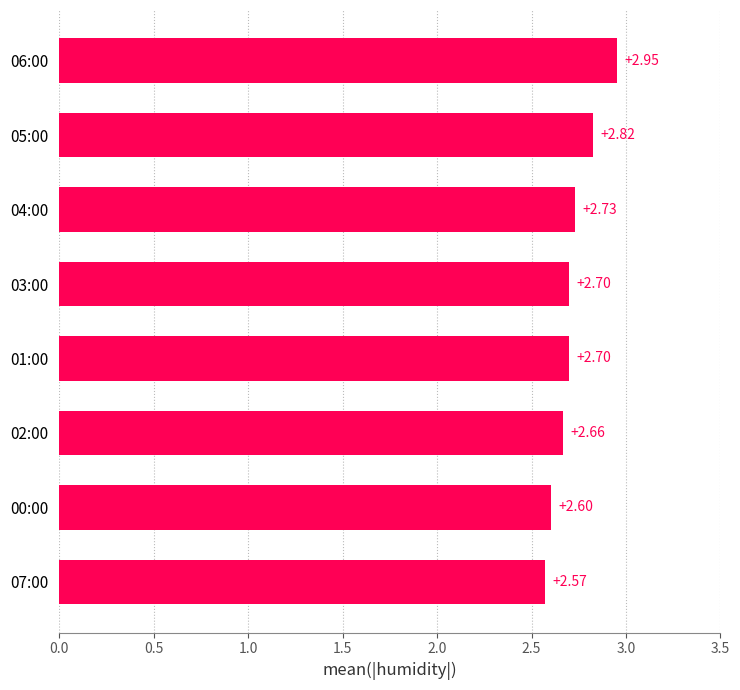

Count the values in the range 2 to 3.

8